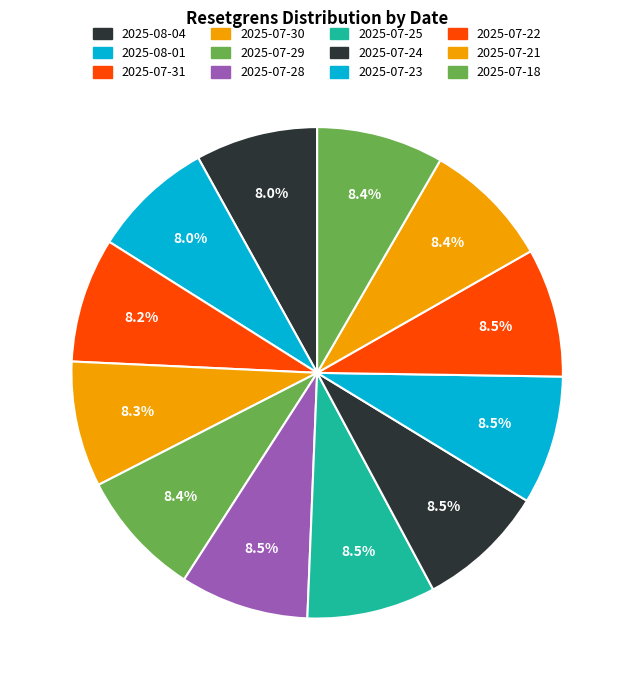

True or false: 2025-07-24 accounts for 8% of the total.

True